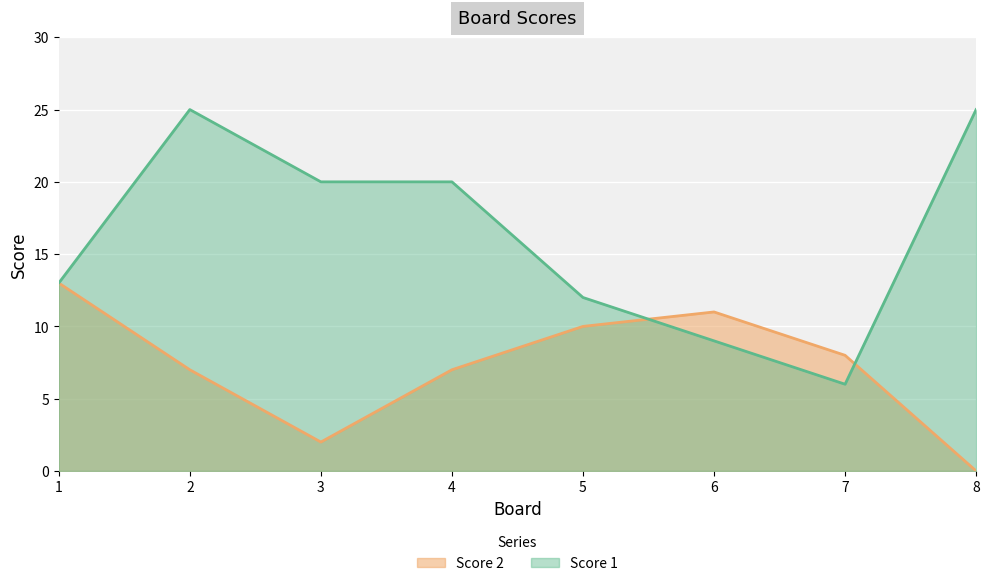

Which series has the largest range (max minus min)?

Score 1